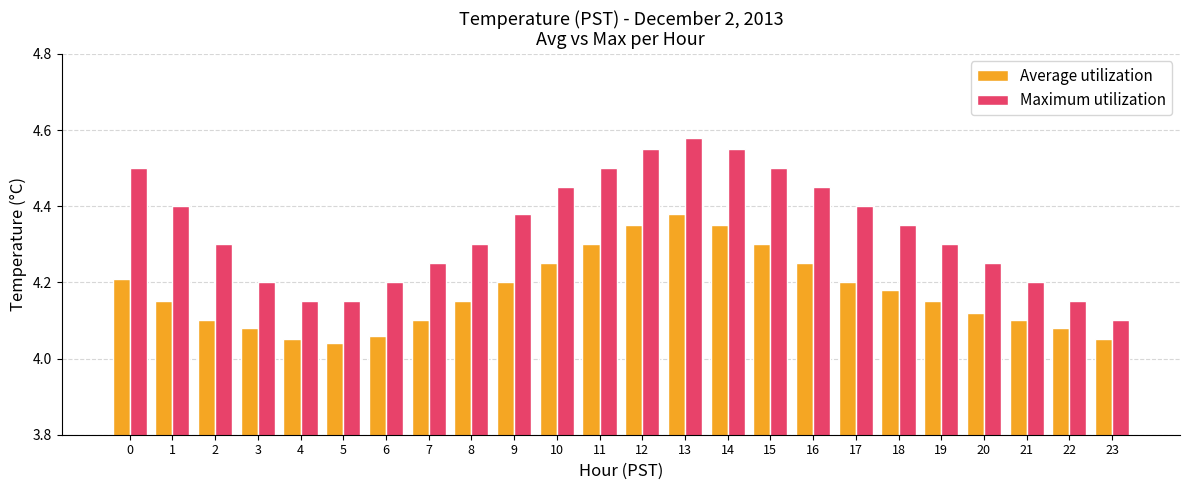

List the series in order of their peak value, lowest first.

Average utilization, Maximum utilization